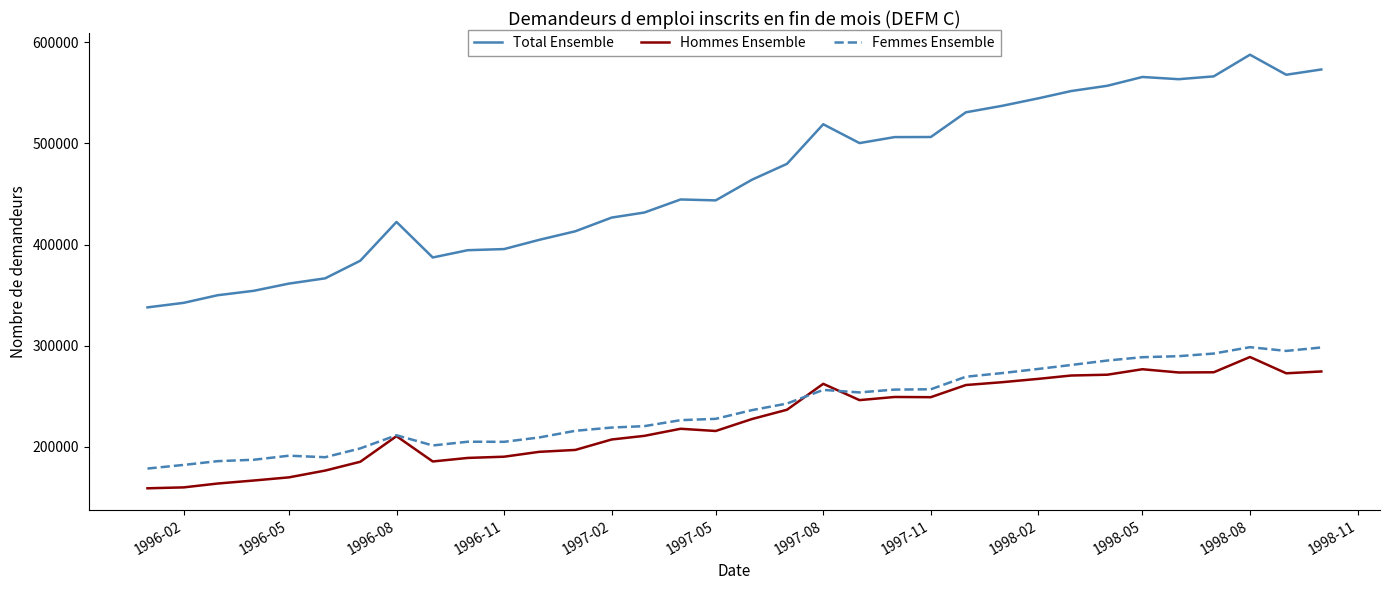

True or false: Total Ensemble and Femmes Ensemble cross at least once.

False